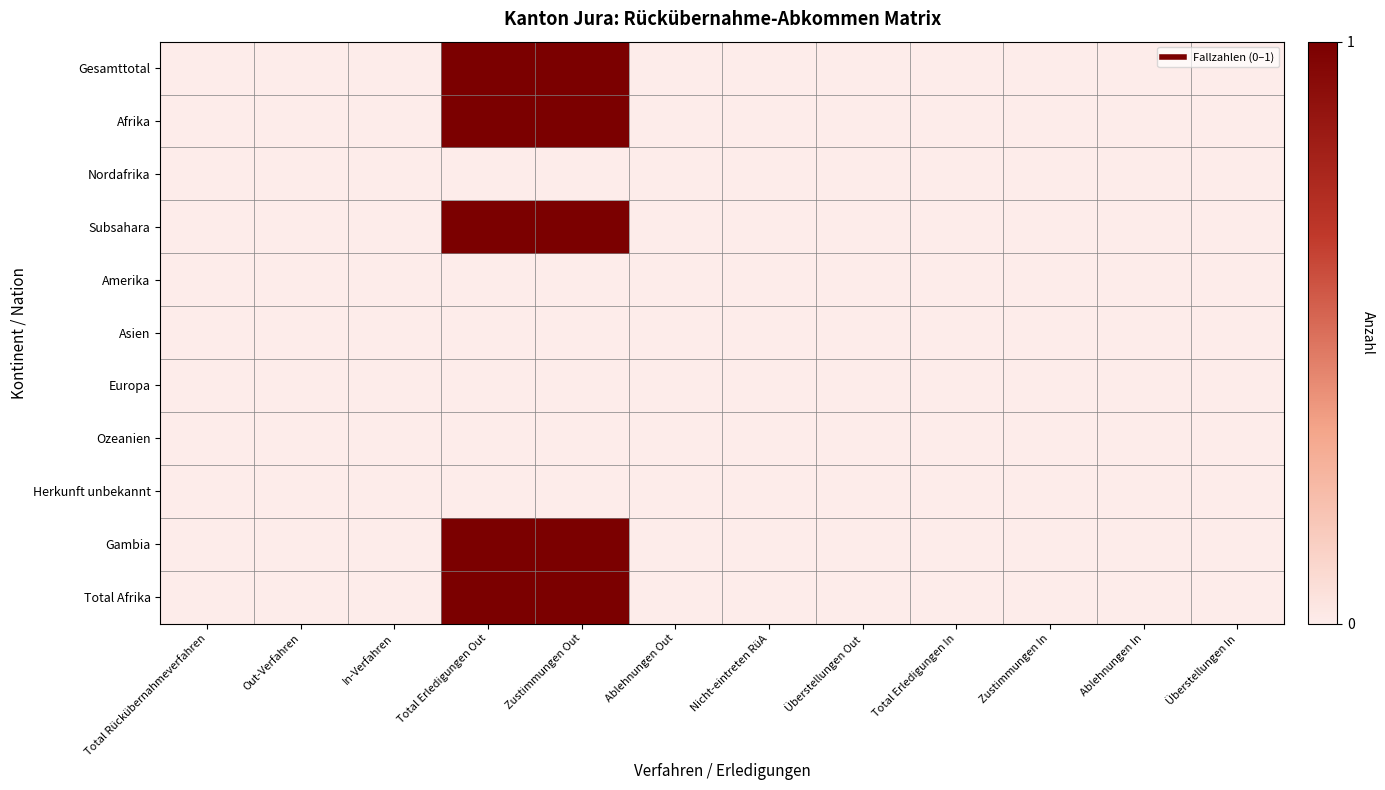

Reading left to right, what are all the values shown in this chart?

Gesamttotal: Total Rückübernahmeverfahren=0	Out-Verfahren=0	In-Verfahren=0	Total Erledigungen Out=1	Zustimmungen Out=1	Ablehnungen Out=0	Nicht-eintreten RüA=0	Überstellungen Out=0	Total Erledigungen In=0	Zustimmungen In=0	Ablehnungen In=0	Überstellungen In=0
Afrika: Total Rückübernahmeverfahren=0	Out-Verfahren=0	In-Verfahren=0	Total Erledigungen Out=1	Zustimmungen Out=1	Ablehnungen Out=0	Nicht-eintreten RüA=0	Überstellungen Out=0	Total Erledigungen In=0	Zustimmungen In=0	Ablehnungen In=0	Überstellungen In=0
Nordafrika: Total Rückübernahmeverfahren=0	Out-Verfahren=0	In-Verfahren=0	Total Erledigungen Out=0	Zustimmungen Out=0	Ablehnungen Out=0	Nicht-eintreten RüA=0	Überstellungen Out=0	Total Erledigungen In=0	Zustimmungen In=0	Ablehnungen In=0	Überstellungen In=0
Subsahara: Total Rückübernahmeverfahren=0	Out-Verfahren=0	In-Verfahren=0	Total Erledigungen Out=1	Zustimmungen Out=1	Ablehnungen Out=0	Nicht-eintreten RüA=0	Überstellungen Out=0	Total Erledigungen In=0	Zustimmungen In=0	Ablehnungen In=0	Überstellungen In=0
Amerika: Total Rückübernahmeverfahren=0	Out-Verfahren=0	In-Verfahren=0	Total Erledigungen Out=0	Zustimmungen Out=0	Ablehnungen Out=0	Nicht-eintreten RüA=0	Überstellungen Out=0	Total Erledigungen In=0	Zustimmungen In=0	Ablehnungen In=0	Überstellungen In=0
Asien: Total Rückübernahmeverfahren=0	Out-Verfahren=0	In-Verfahren=0	Total Erledigungen Out=0	Zustimmungen Out=0	Ablehnungen Out=0	Nicht-eintreten RüA=0	Überstellungen Out=0	Total Erledigungen In=0	Zustimmungen In=0	Ablehnungen In=0	Überstellungen In=0
Europa: Total Rückübernahmeverfahren=0	Out-Verfahren=0	In-Verfahren=0	Total Erledigungen Out=0	Zustimmungen Out=0	Ablehnungen Out=0	Nicht-eintreten RüA=0	Überstellungen Out=0	Total Erledigungen In=0	Zustimmungen In=0	Ablehnungen In=0	Überstellungen In=0
Ozeanien: Total Rückübernahmeverfahren=0	Out-Verfahren=0	In-Verfahren=0	Total Erledigungen Out=0	Zustimmungen Out=0	Ablehnungen Out=0	Nicht-eintreten RüA=0	Überstellungen Out=0	Total Erledigungen In=0	Zustimmungen In=0	Ablehnungen In=0	Überstellungen In=0
Herkunft unbekannt: Total Rückübernahmeverfahren=0	Out-Verfahren=0	In-Verfahren=0	Total Erledigungen Out=0	Zustimmungen Out=0	Ablehnungen Out=0	Nicht-eintreten RüA=0	Überstellungen Out=0	Total Erledigungen In=0	Zustimmungen In=0	Ablehnungen In=0	Überstellungen In=0
Gambia: Total Rückübernahmeverfahren=0	Out-Verfahren=0	In-Verfahren=0	Total Erledigungen Out=1	Zustimmungen Out=1	Ablehnungen Out=0	Nicht-eintreten RüA=0	Überstellungen Out=0	Total Erledigungen In=0	Zustimmungen In=0	Ablehnungen In=0	Überstellungen In=0
Total Afrika: Total Rückübernahmeverfahren=0	Out-Verfahren=0	In-Verfahren=0	Total Erledigungen Out=1	Zustimmungen Out=1	Ablehnungen Out=0	Nicht-eintreten RüA=0	Überstellungen Out=0	Total Erledigungen In=0	Zustimmungen In=0	Ablehnungen In=0	Überstellungen In=0